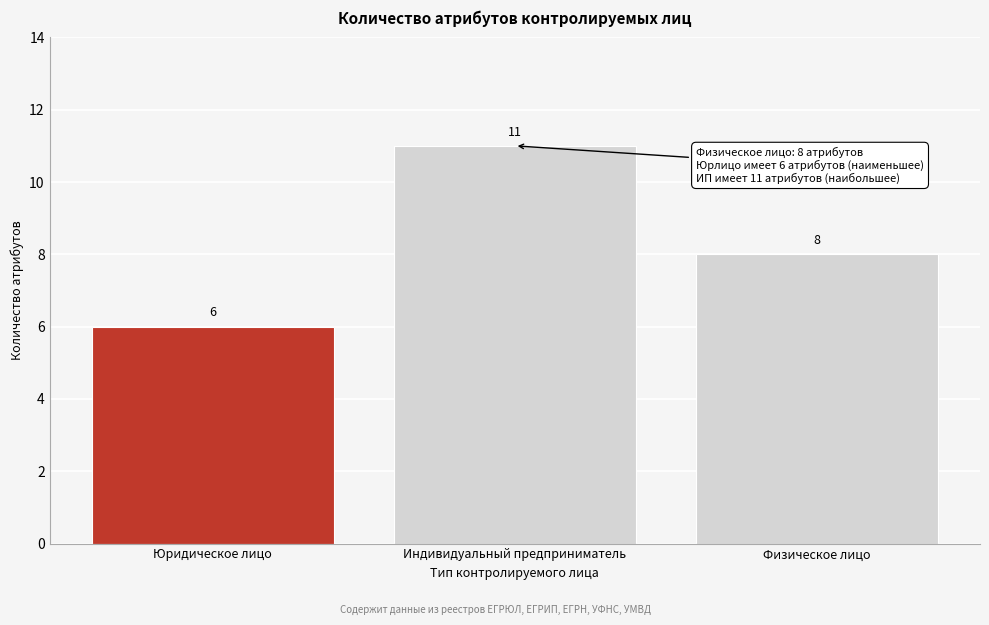

Reading left to right, list all the values displayed in this chart.

6	11	8